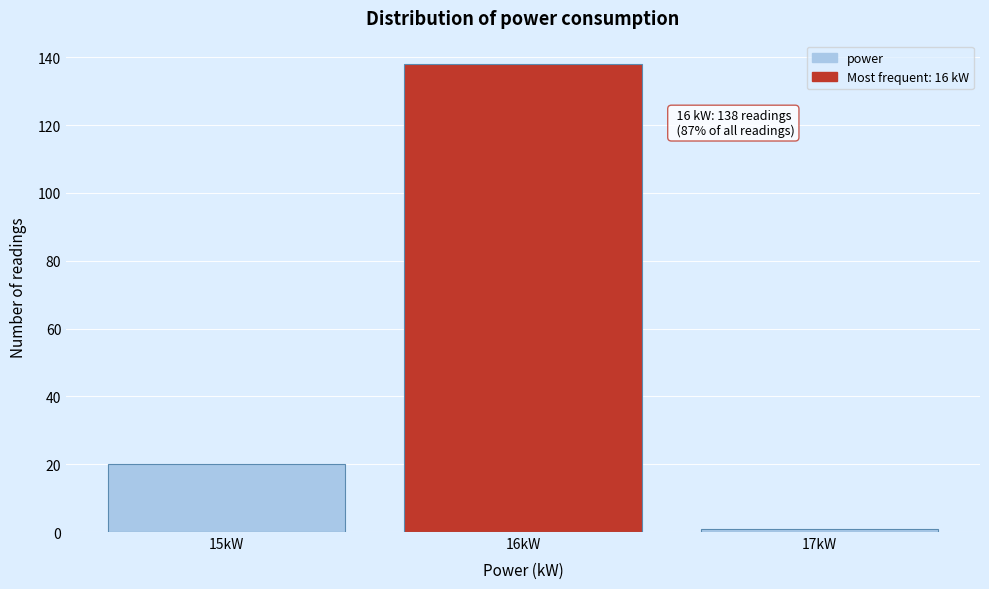

Over which range of the x-axis is the bar tallest?

15.5 to 16.5